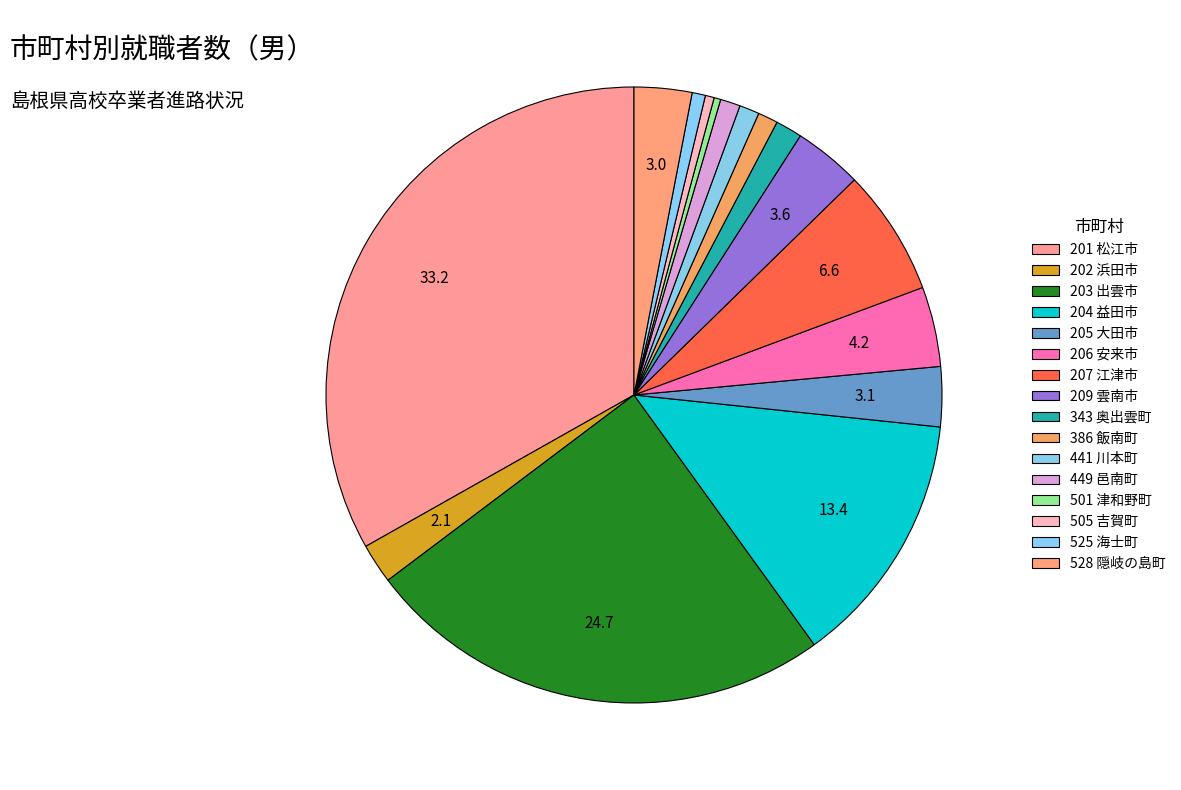

To the nearest percent, what is the average slice percentage?

6%